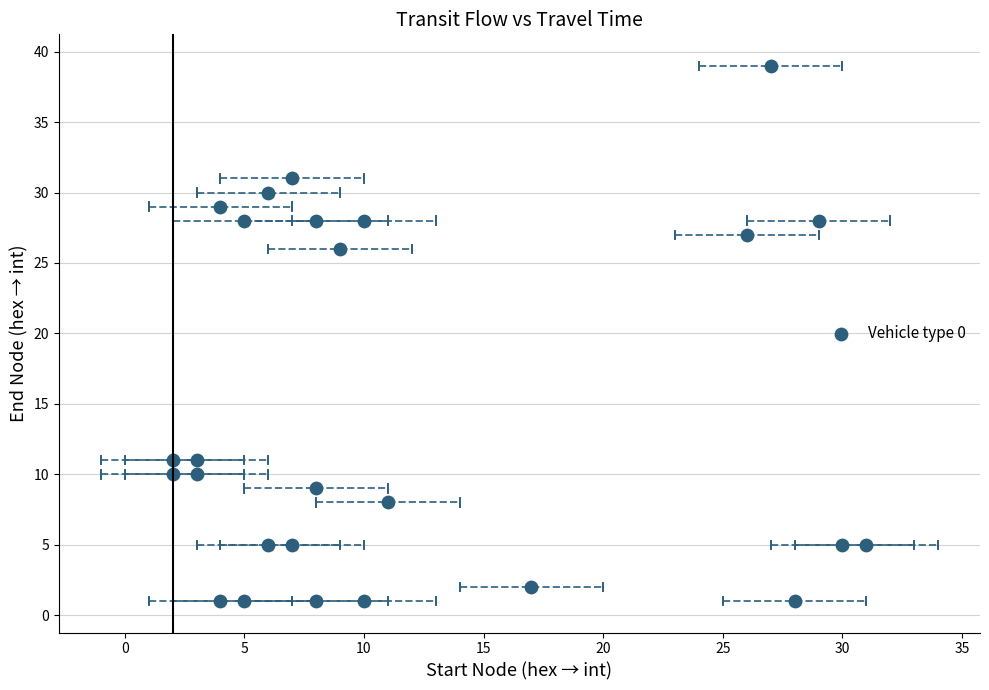

What is the range of Y values (max minus min)?

38